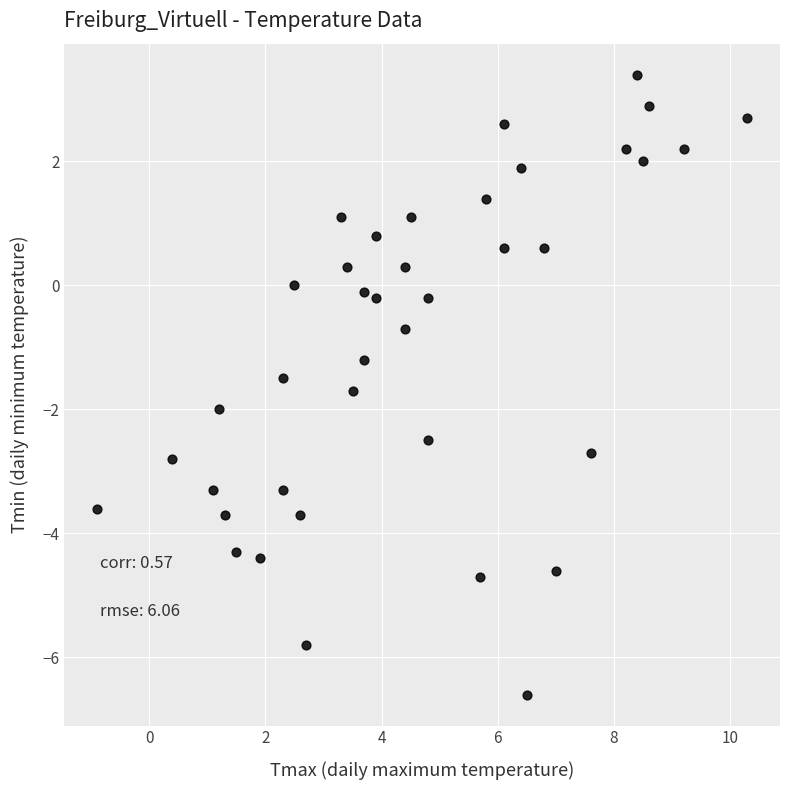

What is the range of X values (max minus min)?

11.2